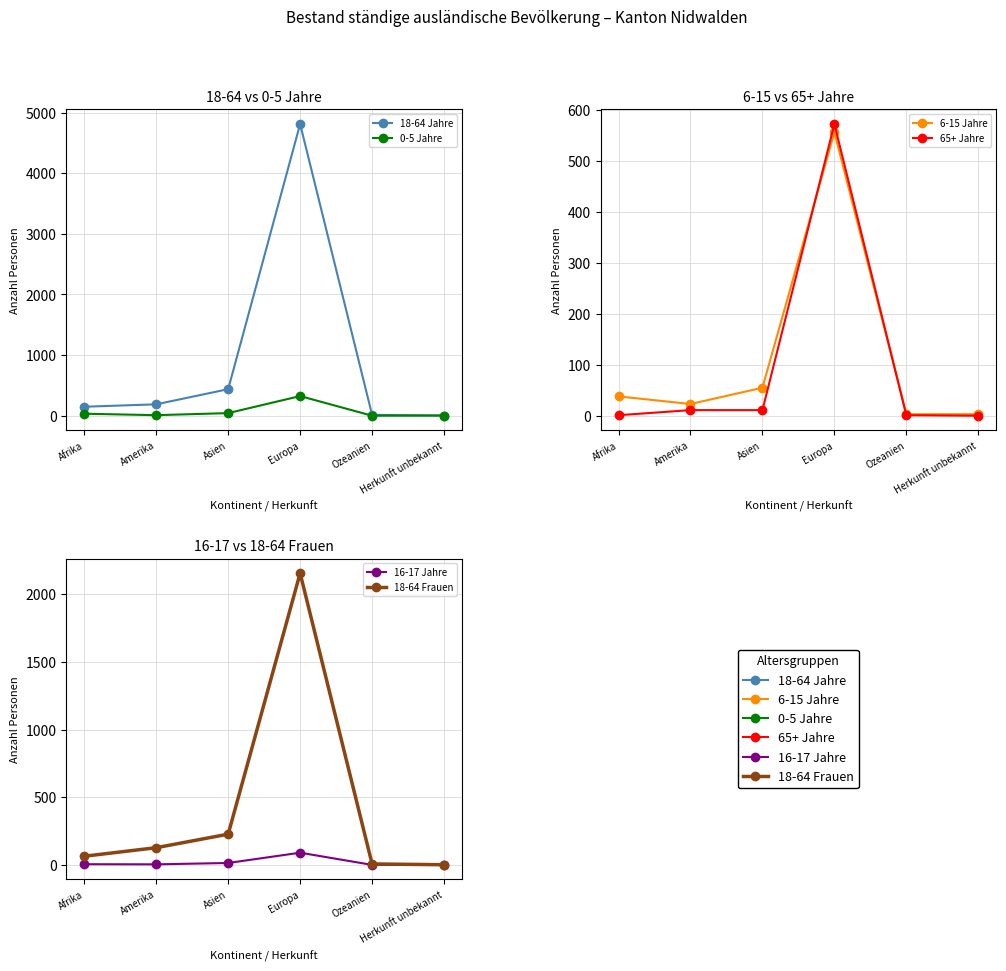

How many distinct data groups are displayed?

6